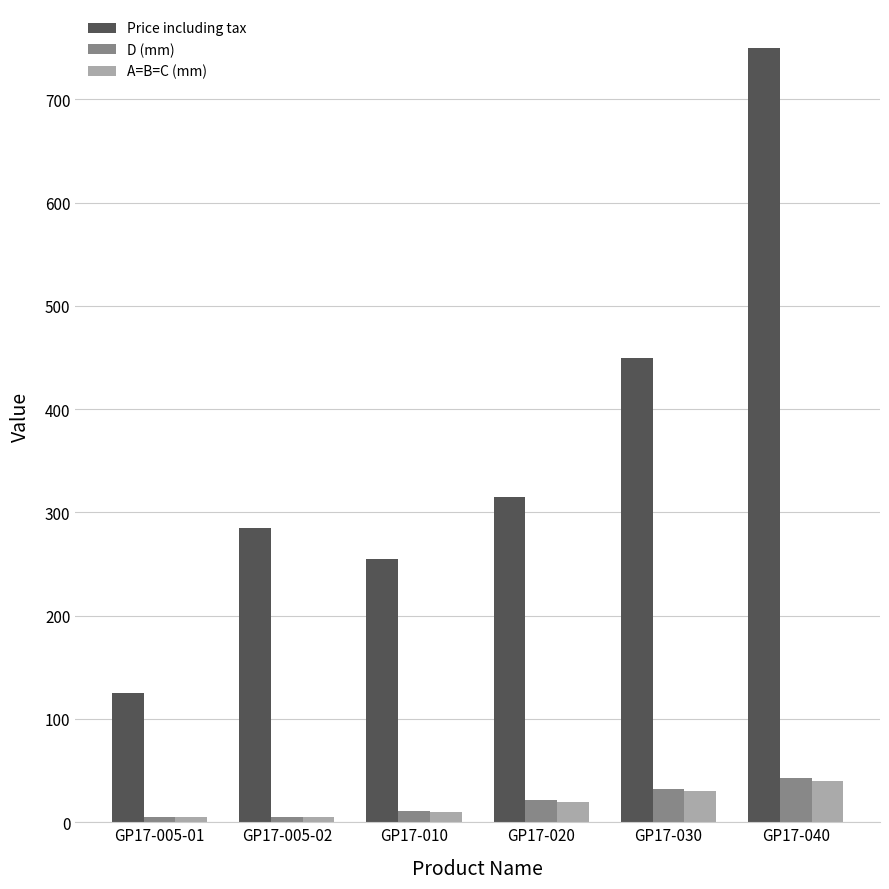

At which label is Price including tax closest to 437?

GP17-030